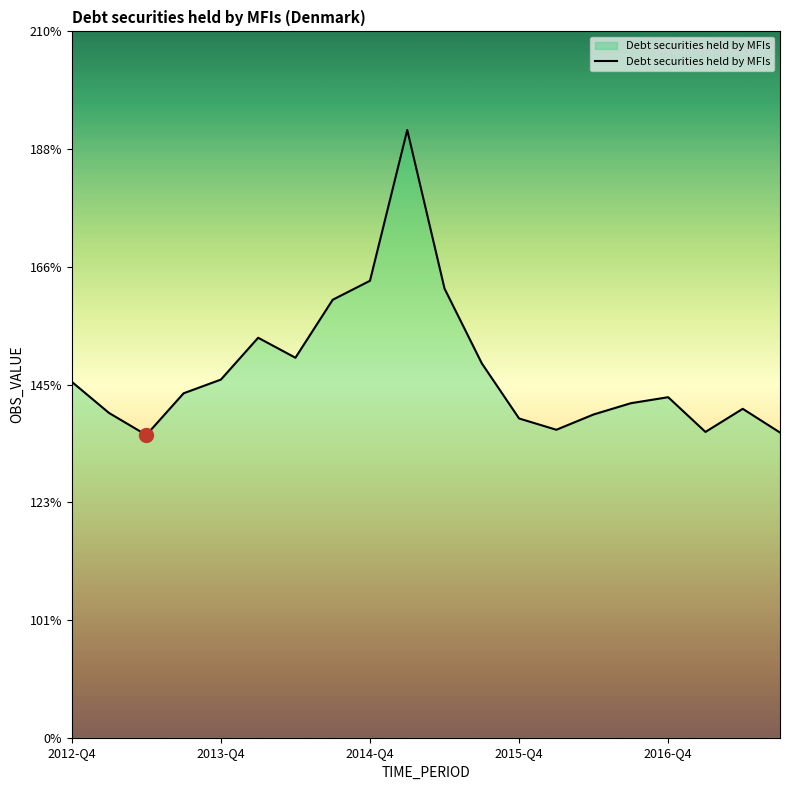

Does the chart have visible grid lines?

No